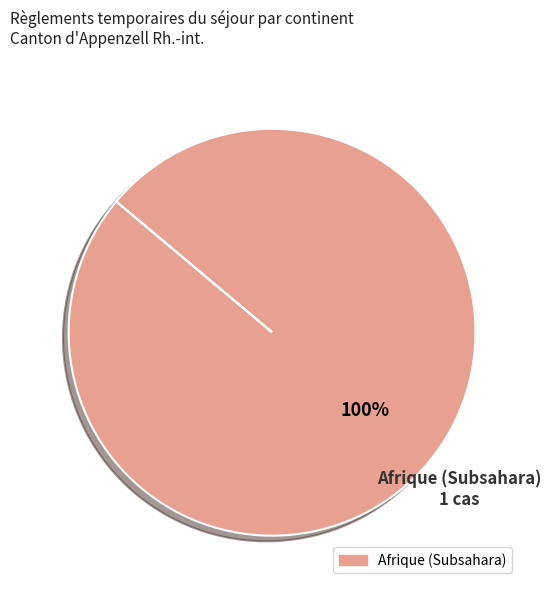

Is there a majority slice in this chart?

Yes